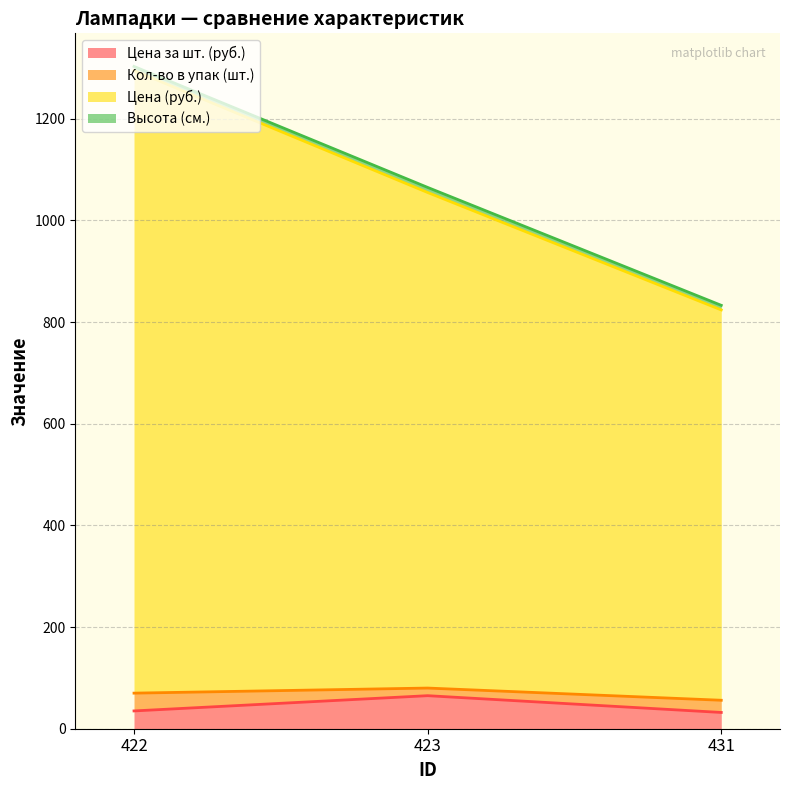

What is the difference between the highest and lowest values at 431?

792